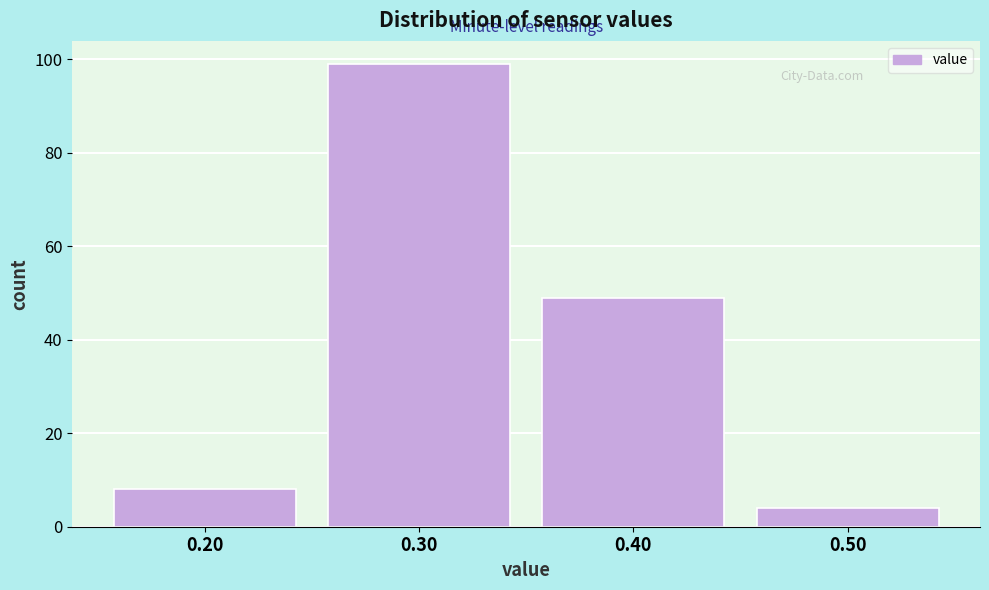

How tall is the bar that spans 0.25 to 0.35 on the x-axis? The values are not printed on the chart, so give them approximately, as read against the axis.

100